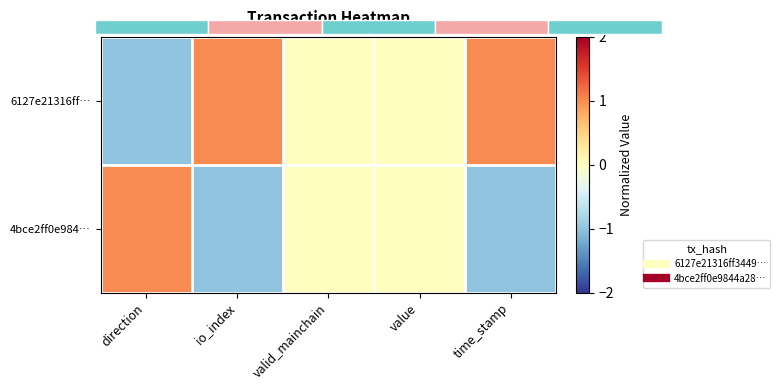

Which series has the widest spread of values?

6127e21316ff…